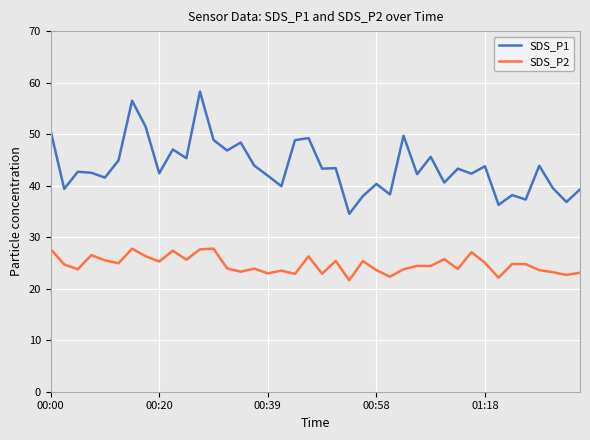

What is the lowest value of the SDS_P1 series?

34.5